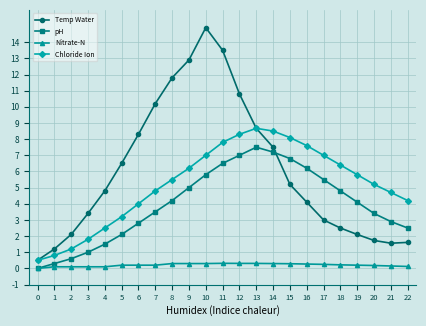

How many data points does each series have?

23